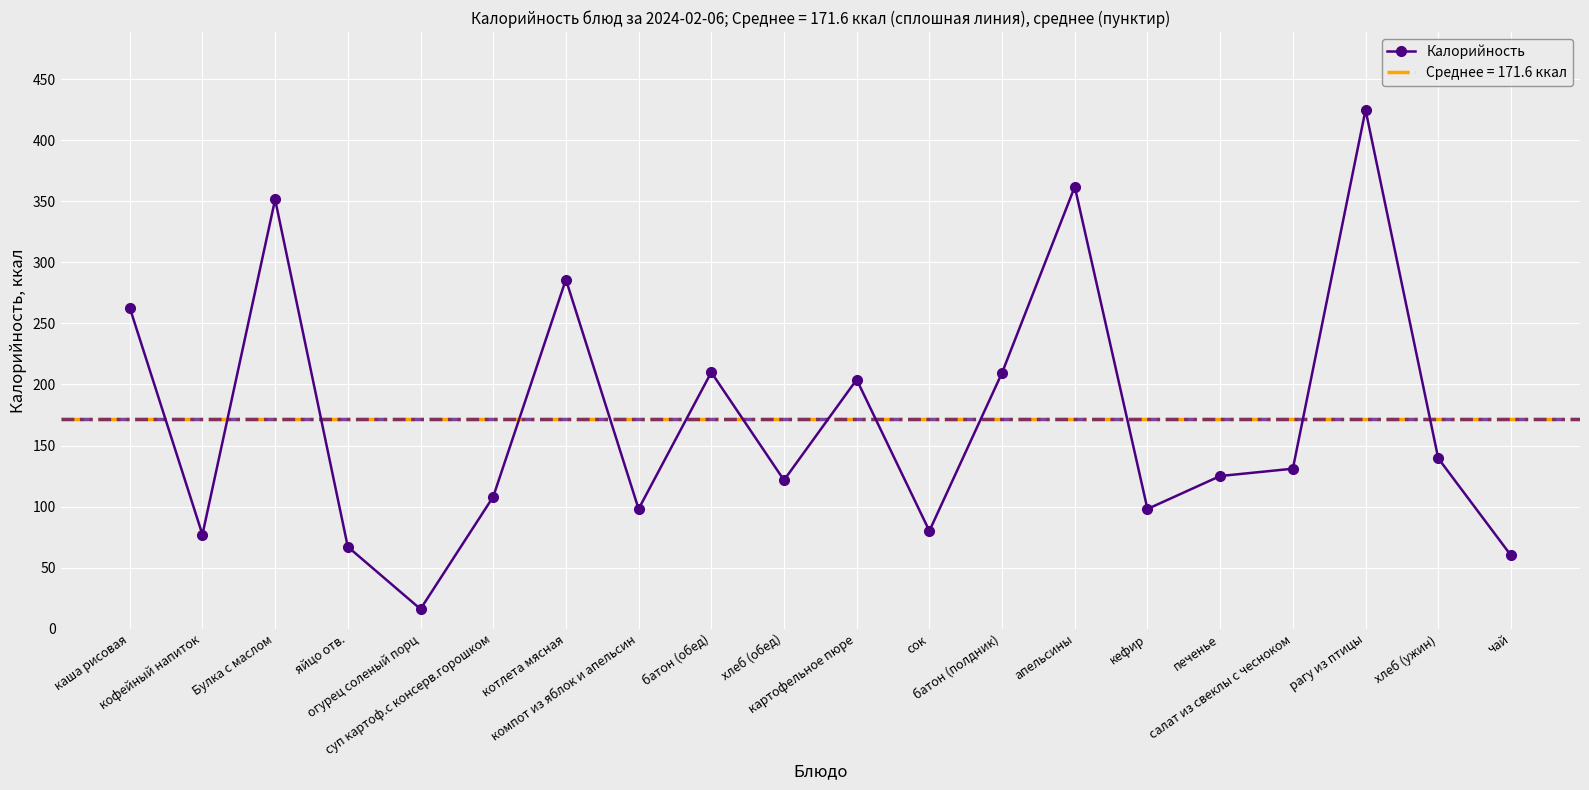

How many data points are less than 131?

10